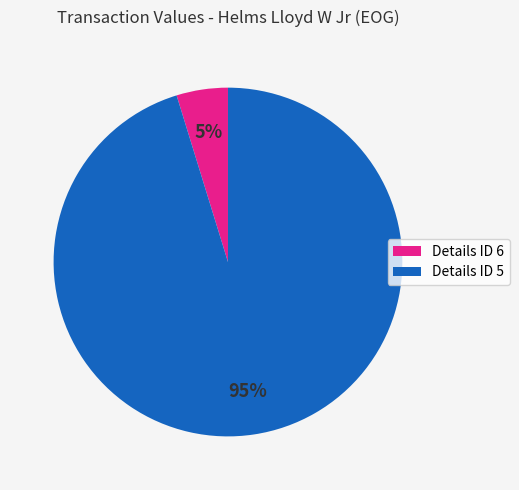

To the nearest percent, what is the average slice percentage?

50%